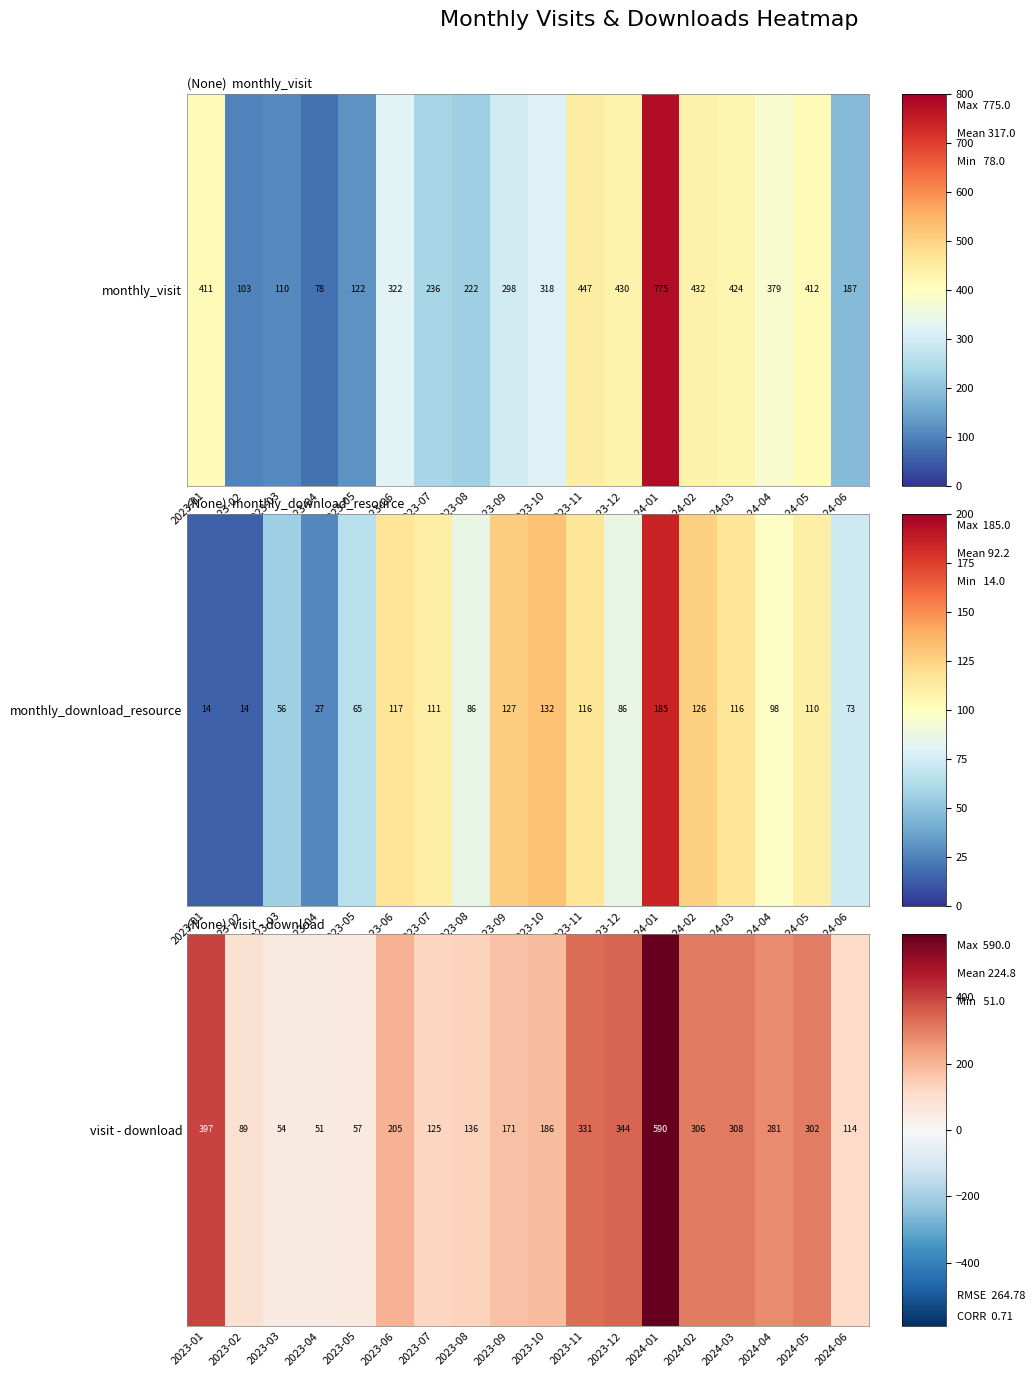

What is the difference between the values at 2024-06 and 2023-02?

25